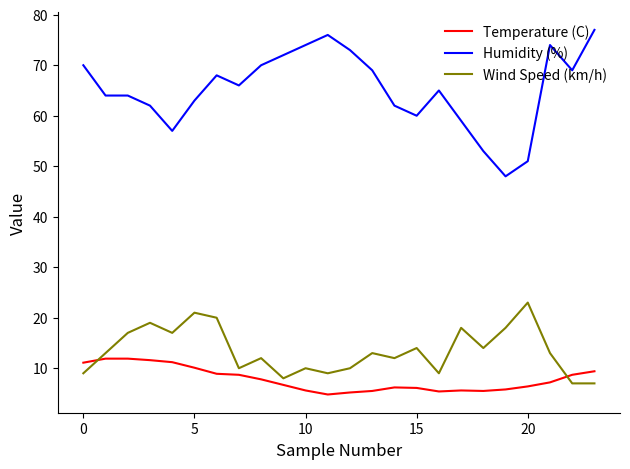

What is the difference between the maximum and minimum values in the Wind Speed (km/h) series?

16.0